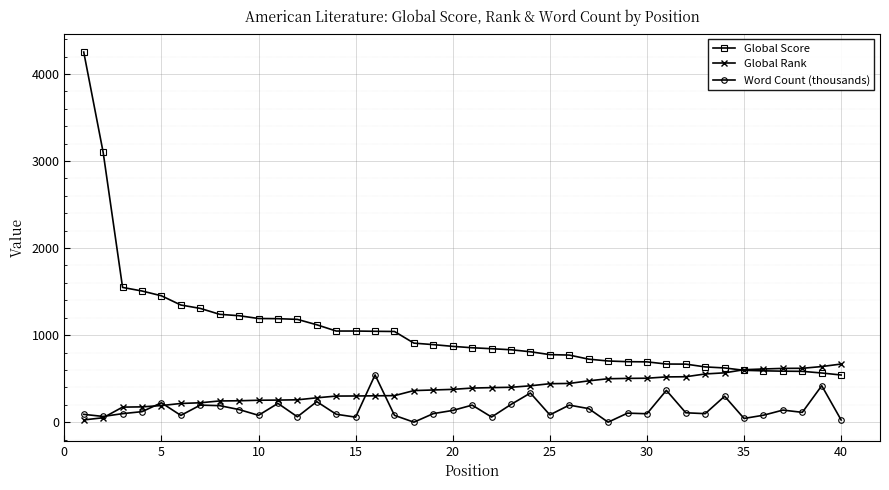

True or false: Word Count (thousands) and Global Score cross at least once.

False